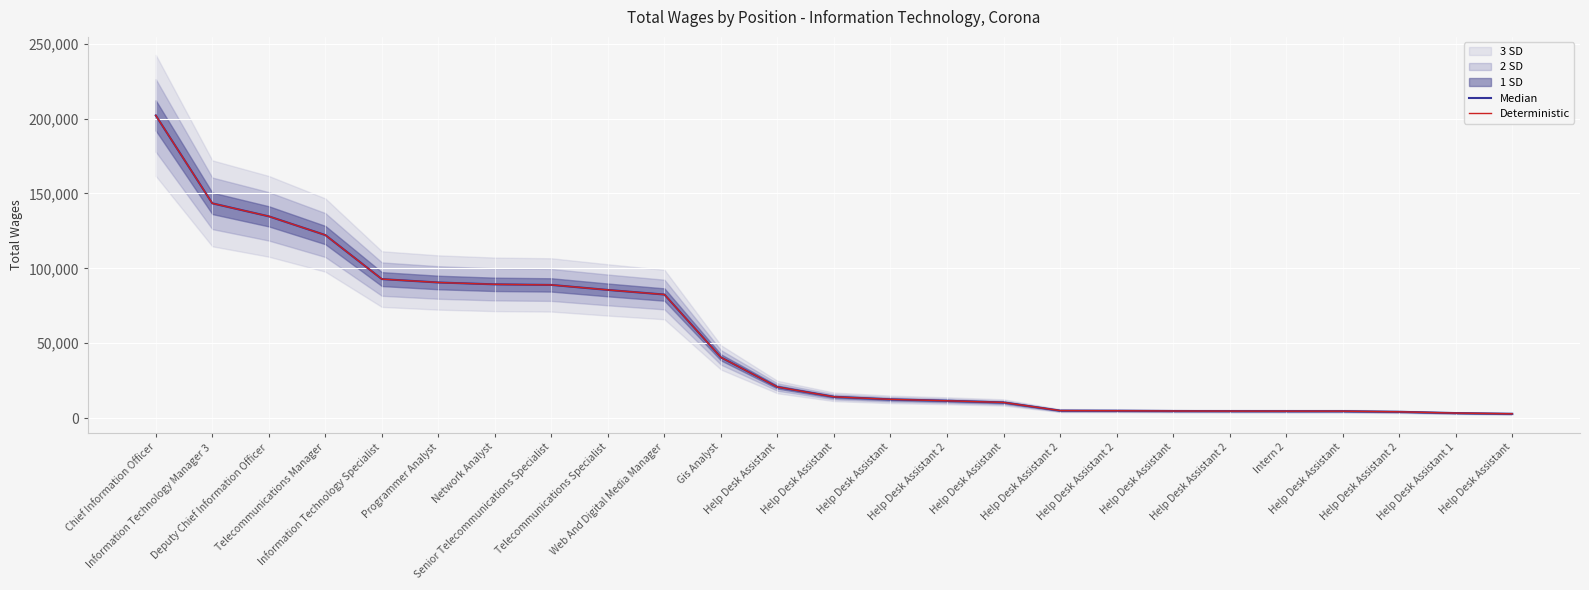

What is the difference between the second highest and second lowest values in the Deterministic series?

140000